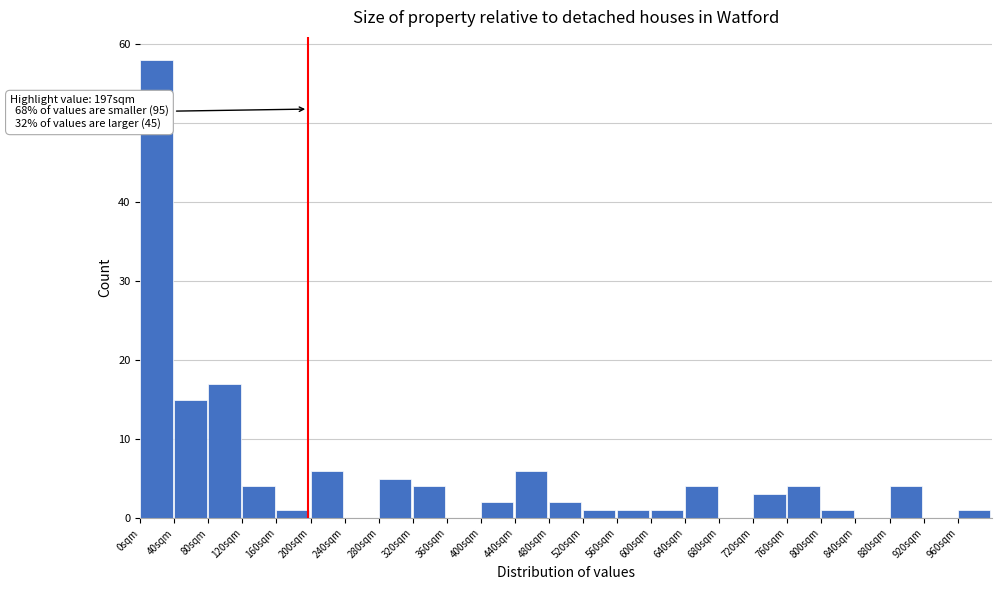

Over which range of the x-axis is the bar tallest?

0 to 40